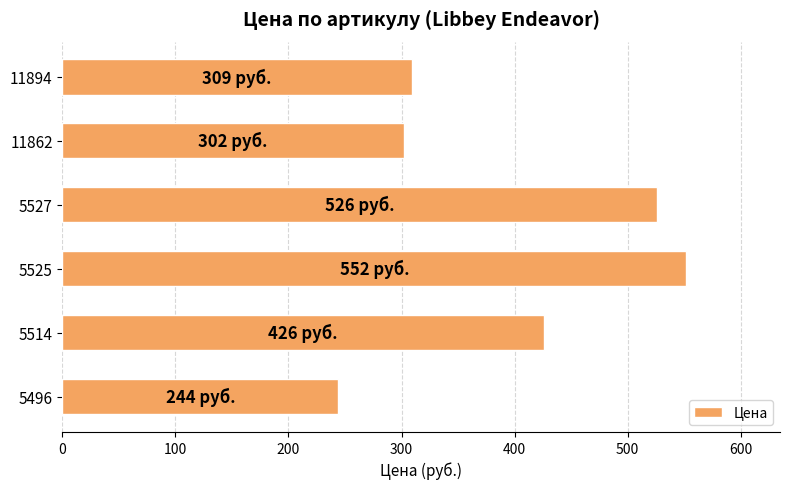

Are the bars horizontal?

Yes